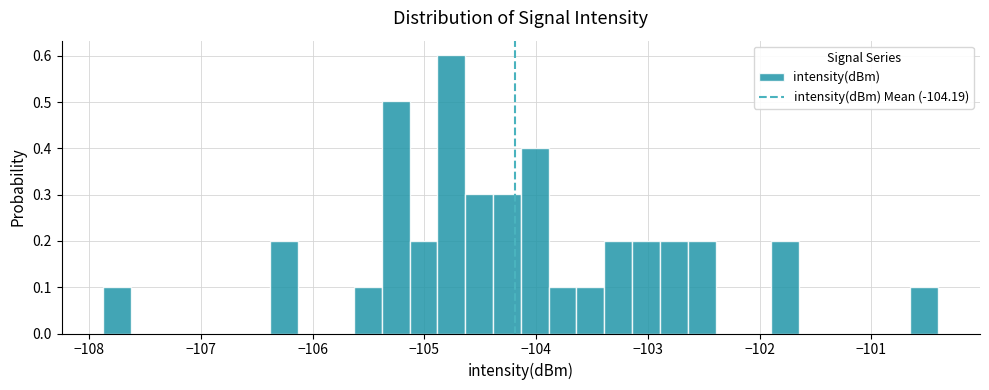

Around what value on the x-axis is the tallest bar? Give the approximate position of its centre, as read against the axis.

-104.8